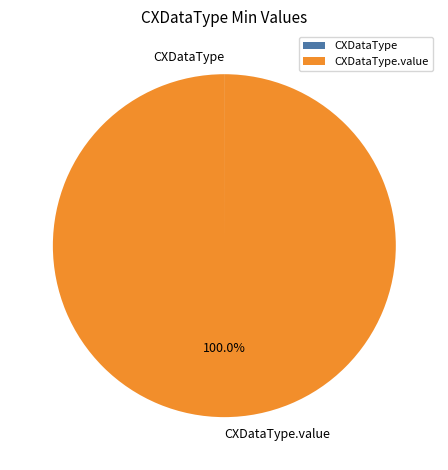

Is there any slice that represents more than half of the pie?

Yes